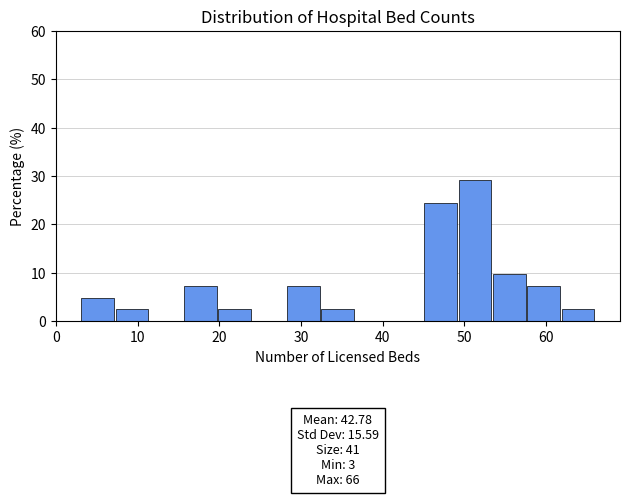

Which range on the x-axis has the tallest bar?

49.2 to 53.4